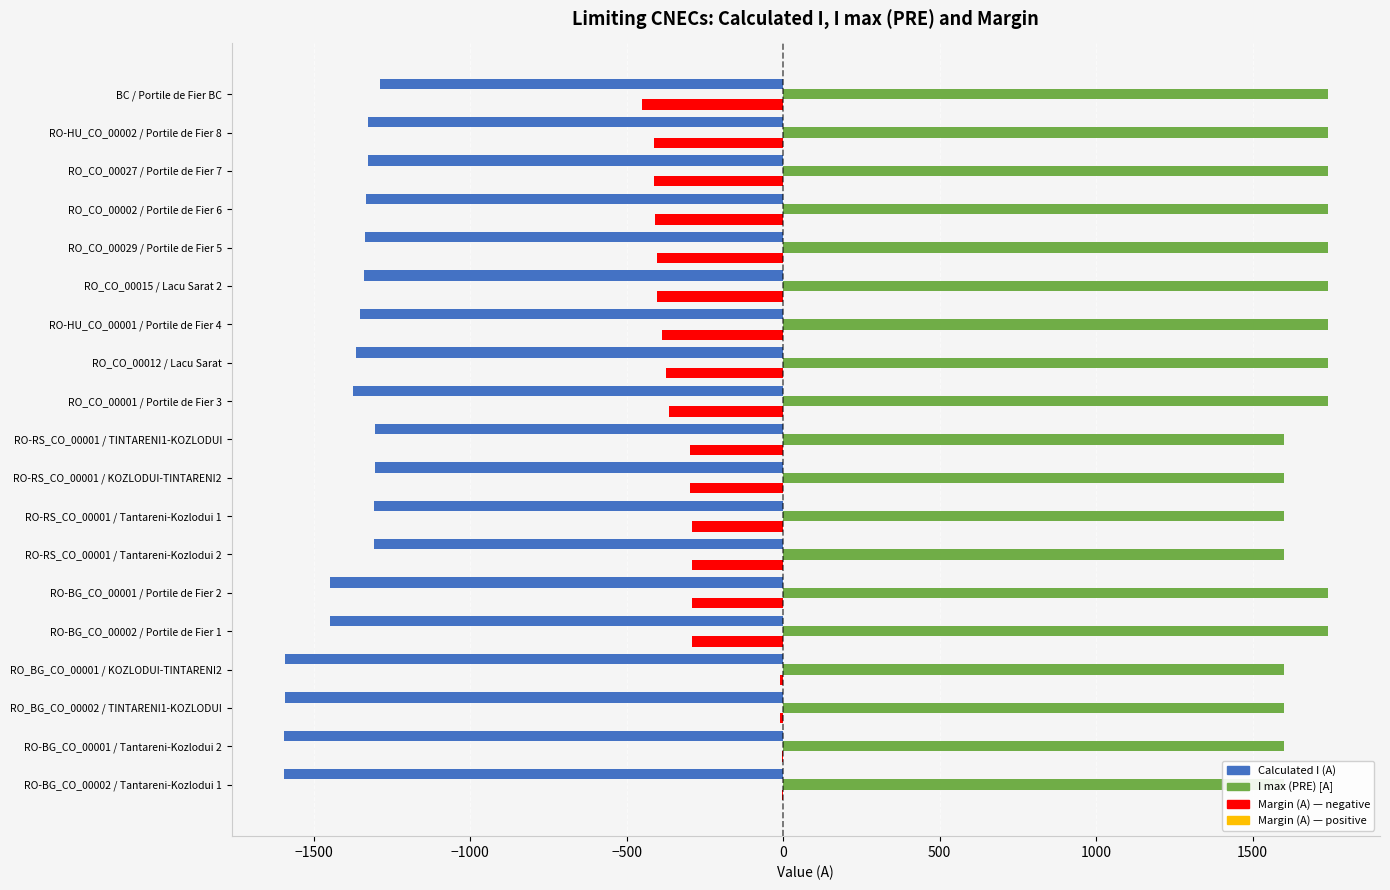

What is the value of the I max (PRE) [A] bar at the 19th from the left?

1740